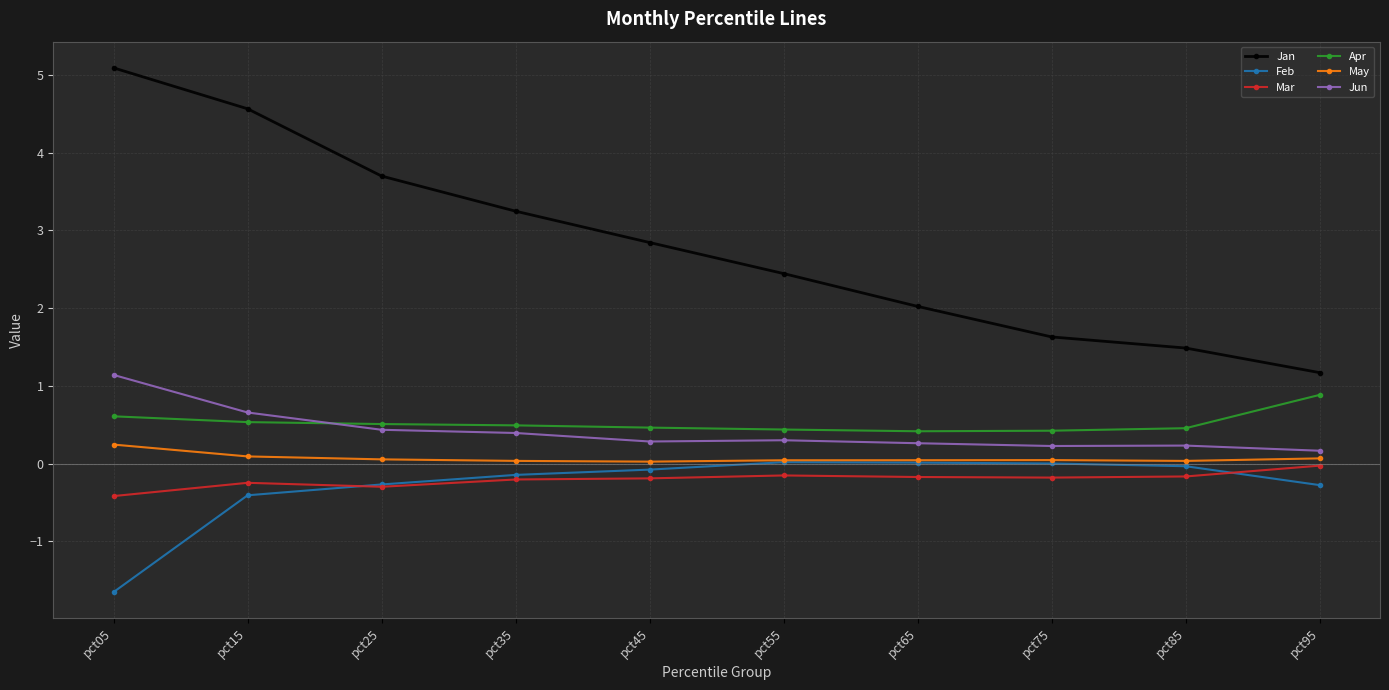

What is the total value across all series at pct35?

3.8